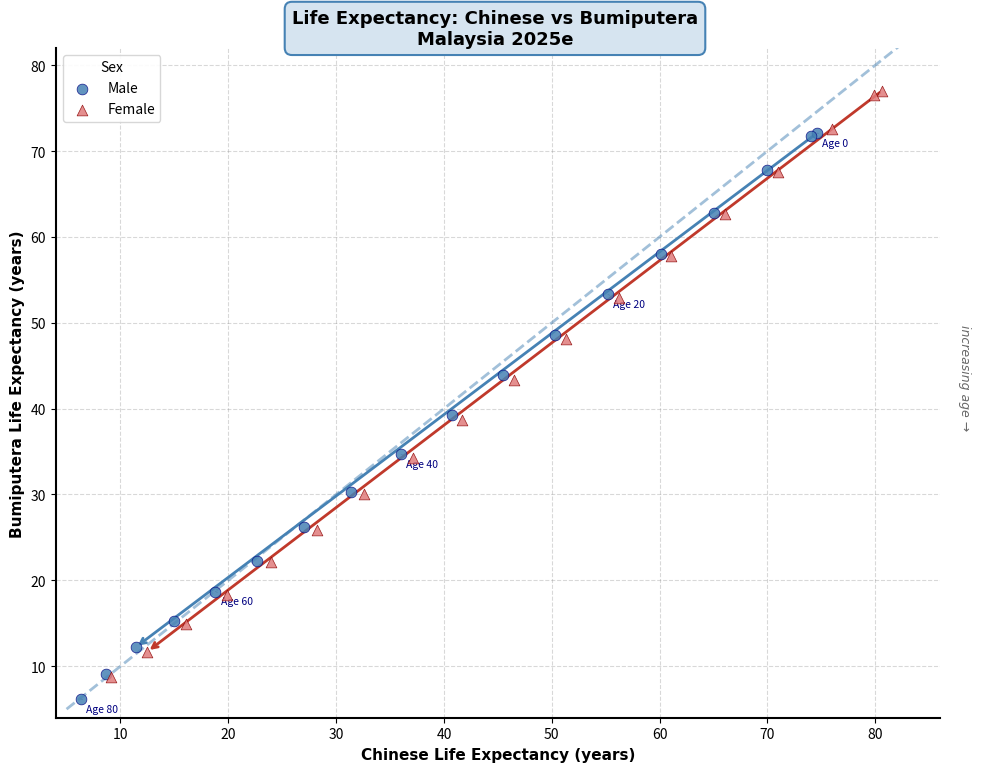

Which series has the largest Y range (max minus min)?

Female